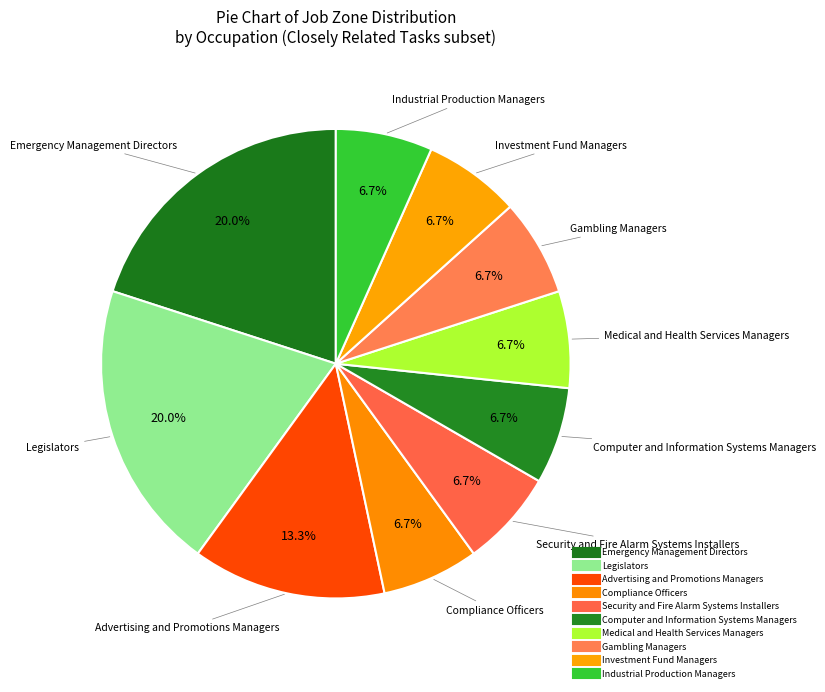

What percentage do Legislators and Computer and Information Systems Managers together represent?

26.7%